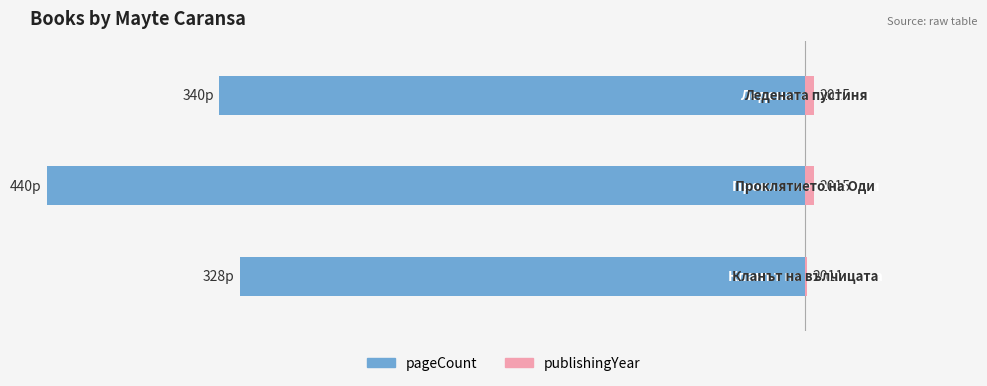

List the series in order of their peak value, lowest first.

pageCount, publishingYear